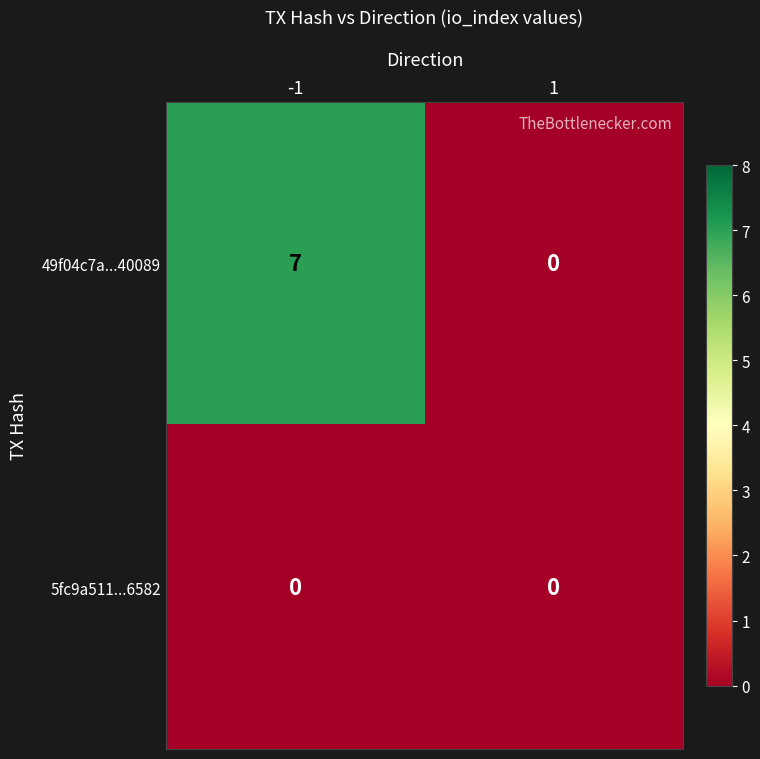

Reading right to left, extract all data points from this chart.

49f04c7a...40089: 0	7
5fc9a511...6582: 0	0